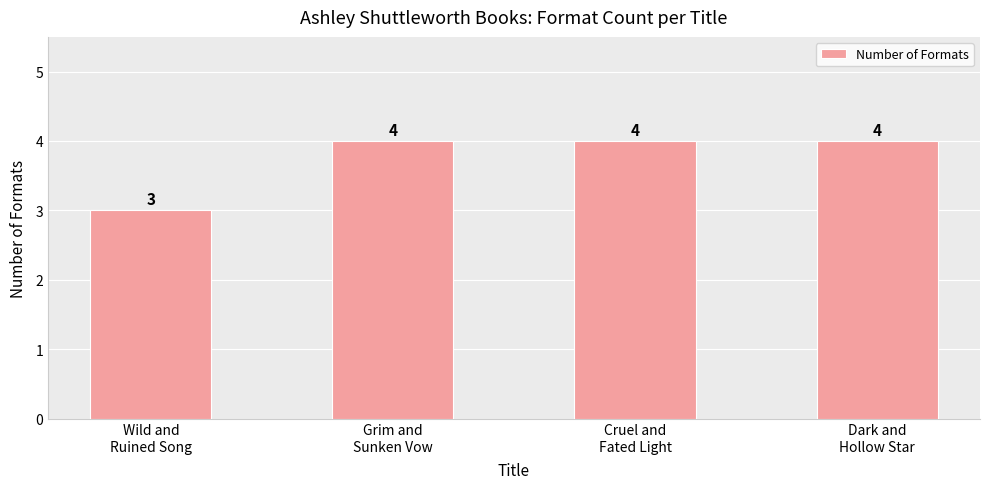

Is it true that the value at Cruel and
Fated Light is 4?

True